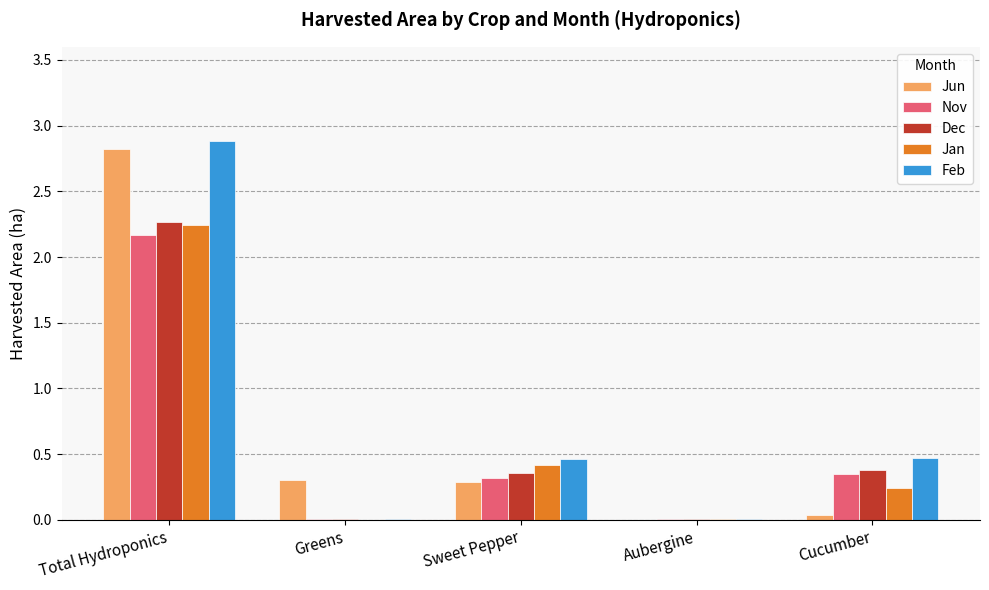

What is the maximum value shown in the chart?

2.9